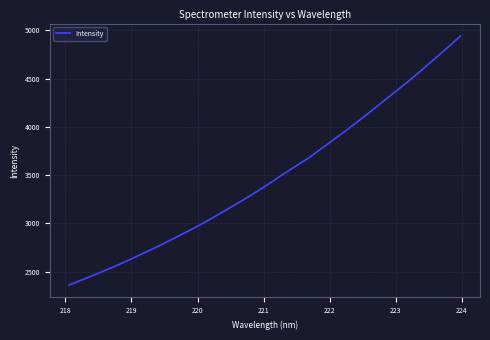

What is the average value?

3479.9